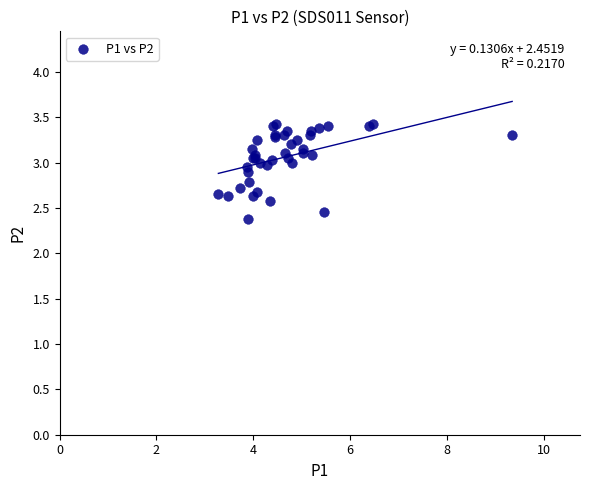

What Y value in the scatter plot is closest to 2?

2.4